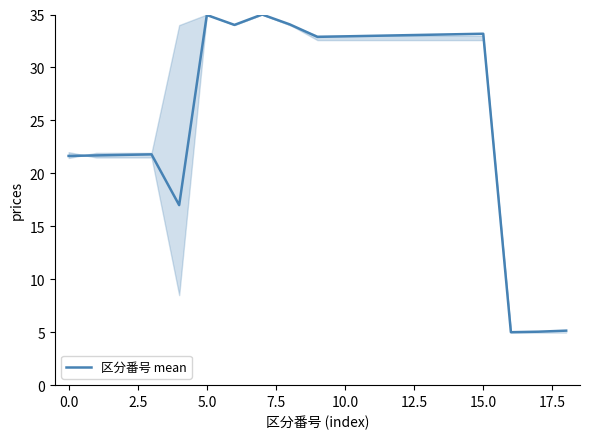

What is the smallest value displayed?

5.0